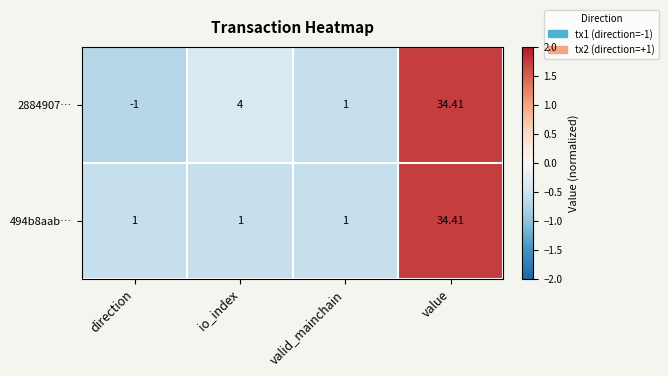

Where is 2884907… nearest to the value 16?

io_index